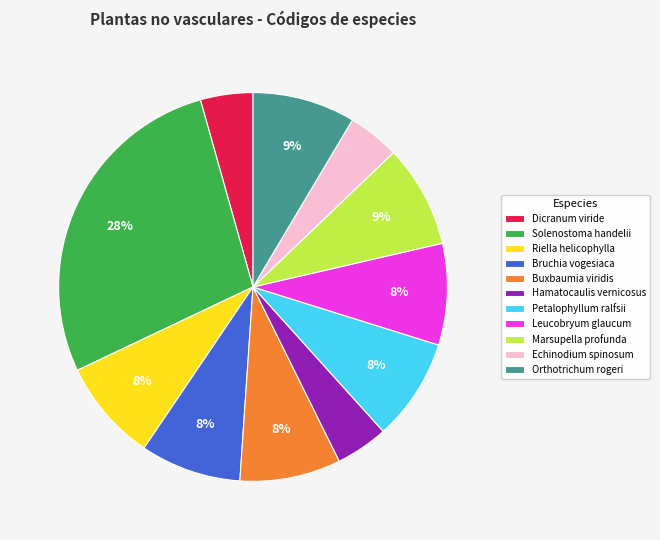

To the nearest percent, what is the average slice percentage?

9%